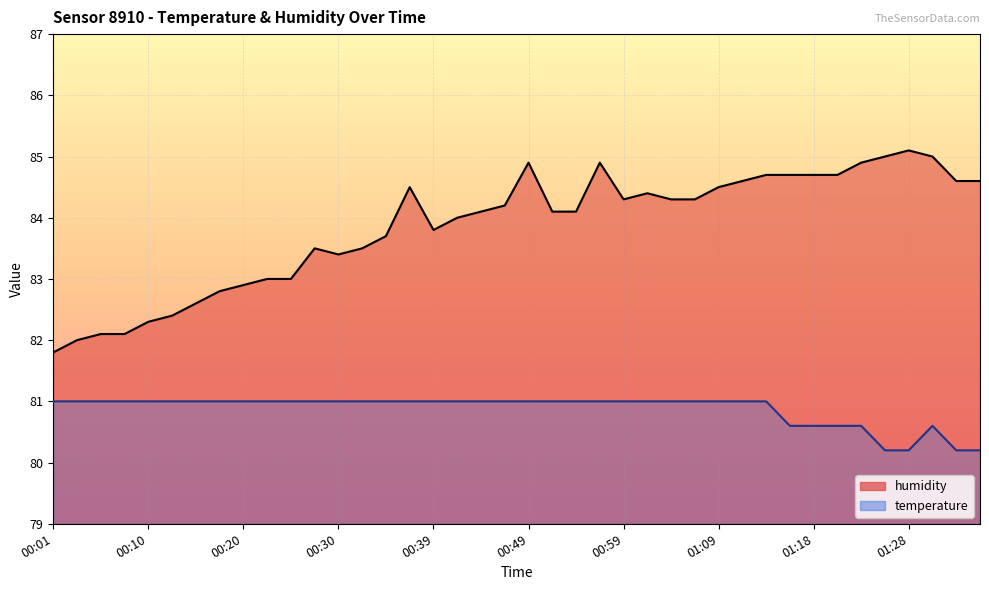

How many data points are less than 84?

16